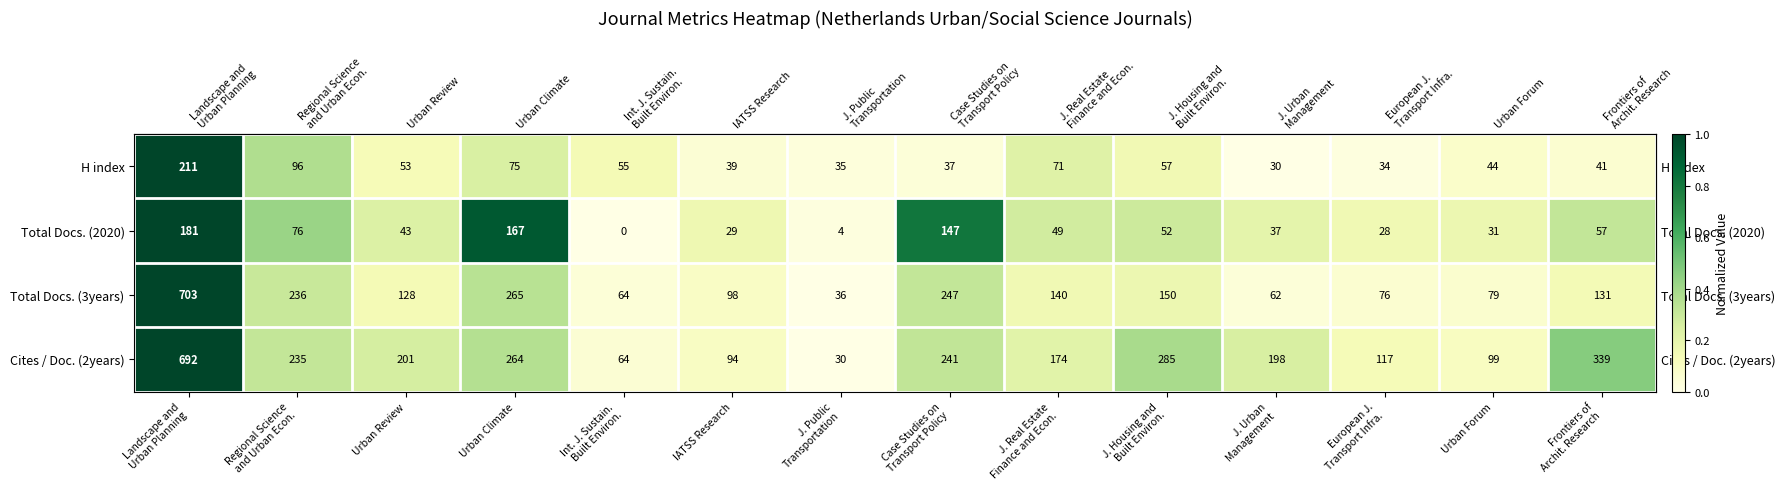

Which series changed the most between Urban Review and Urban Forum?

Cites / Doc. (2years)